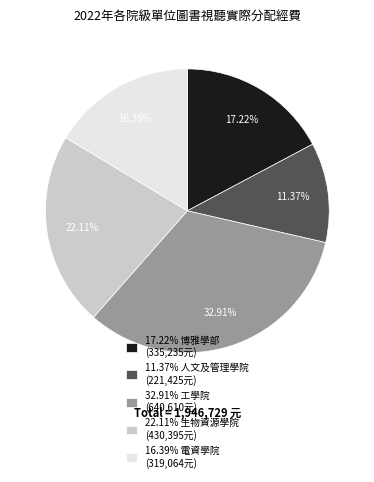

Does any single category account for the majority?

No